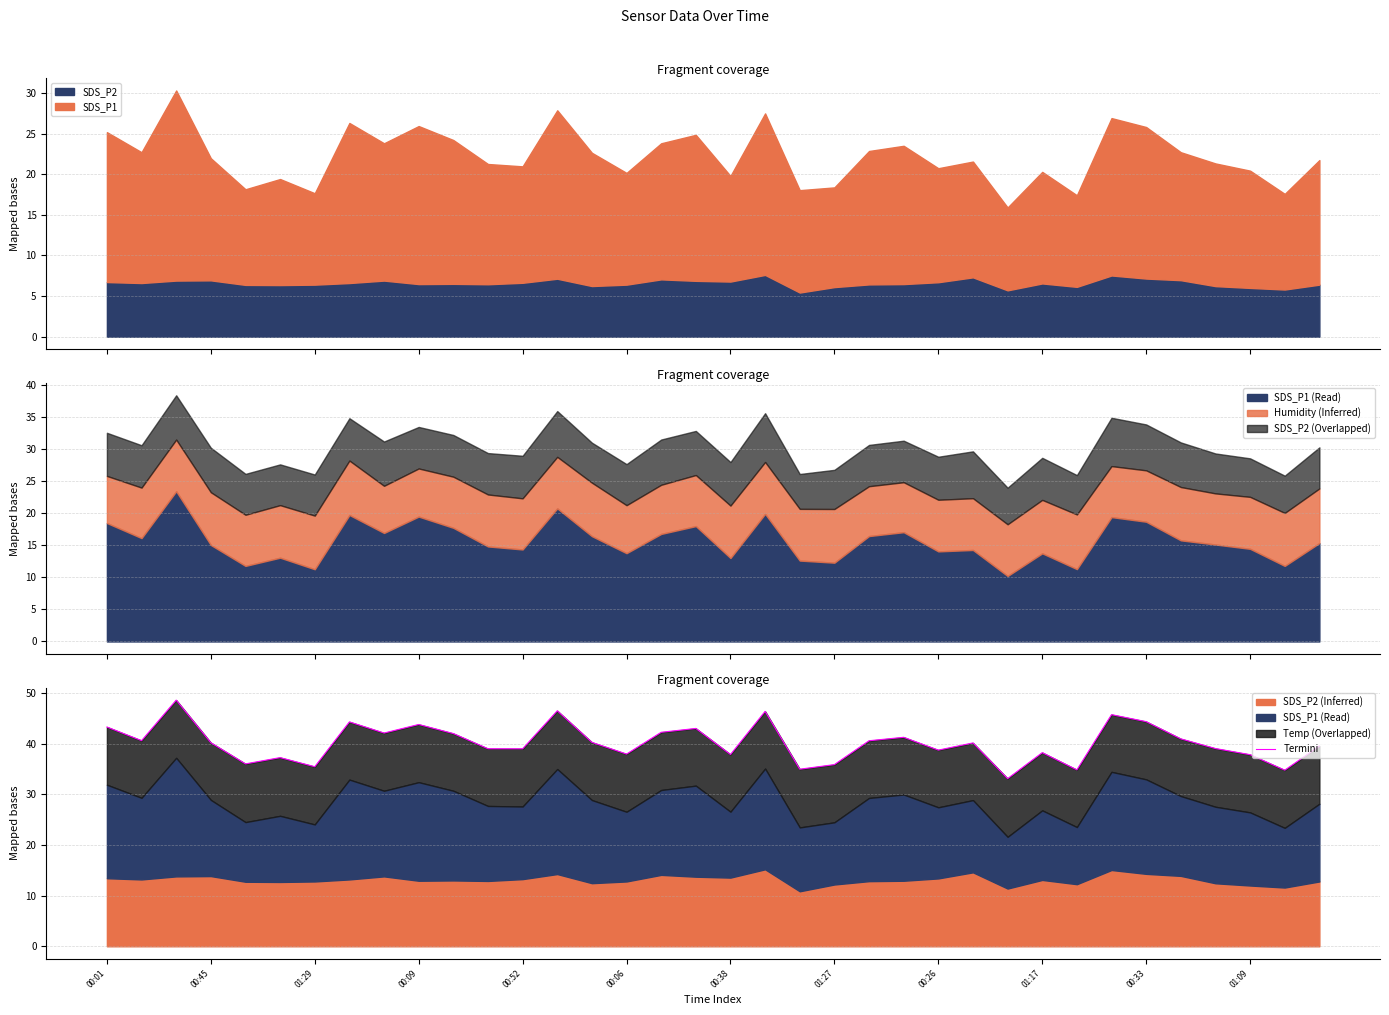

What is the lowest value of the SDS_P2 series?

5.4